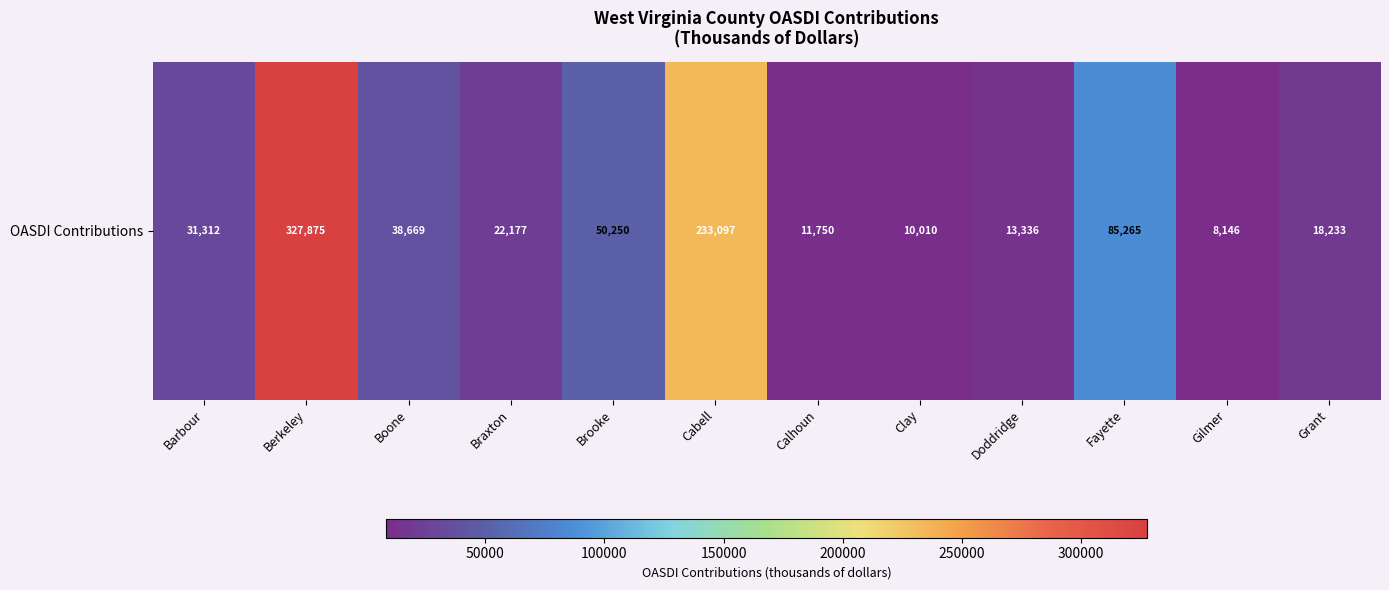

The chart shows a value of 327875 at Berkeley. True or false?

True